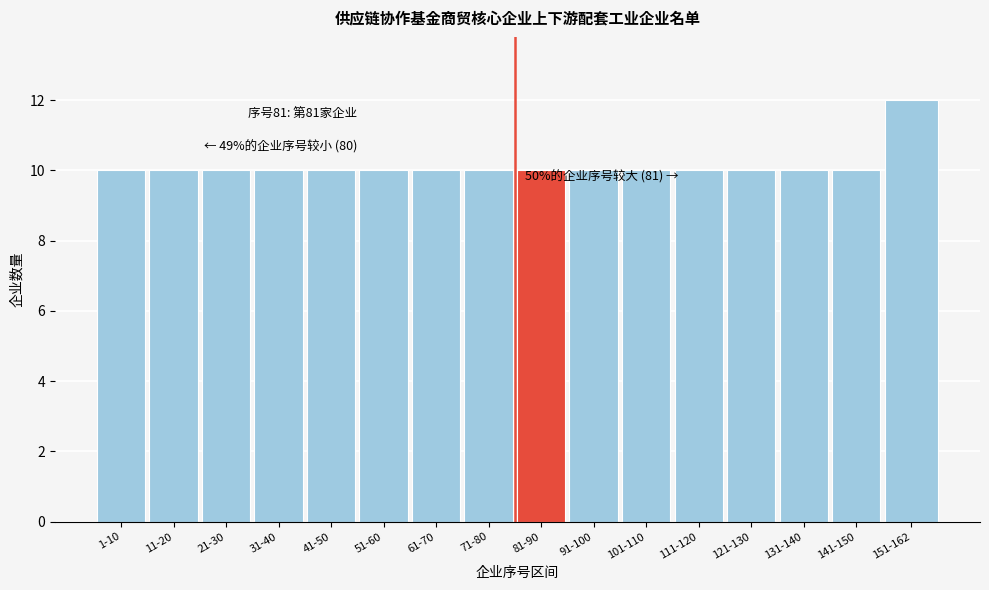

Reading left to right, transcribe all the data shown in this chart.

1-10=10	11-20=10	21-30=10	31-40=10	41-50=10	51-60=10	61-70=10	71-80=10	81-90=10	91-100=10	101-110=10	111-120=10	121-130=10	131-140=10	141-150=10	151-162=12